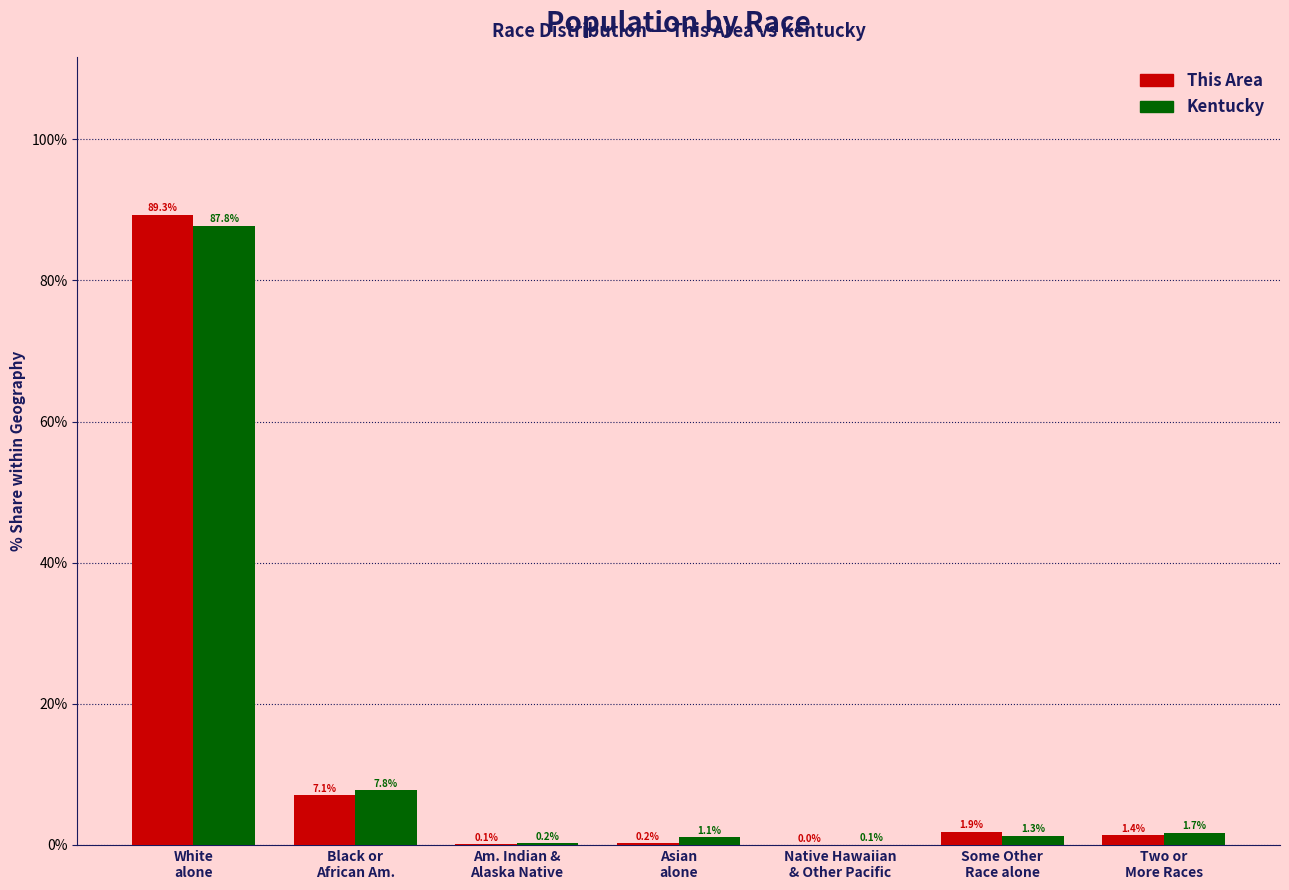

What is the highest value of the This Area series?

89.3